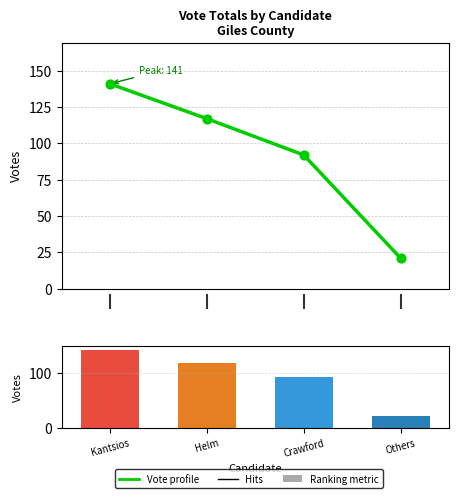

Which has a higher value, Kantsios or Others?

Kantsios